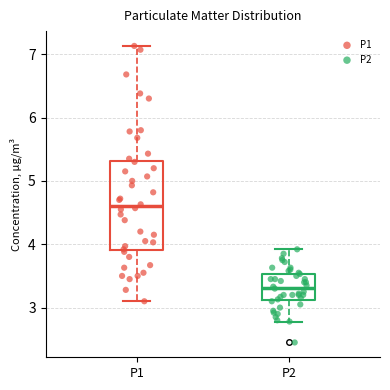

Reading left to right, transcribe this box plot: for each box, give where its median line is, the range the box spans, and where its two whiskers end, as read against the y-axis. The values are not printed on the chart, so give them approximately, as read against the axis.

P1: median 4.6, box 3.9 to 5.3, whiskers 3.1 to 7.1
P2: median 3.3, box 3.1 to 3.5, whiskers 2.8 to 3.9